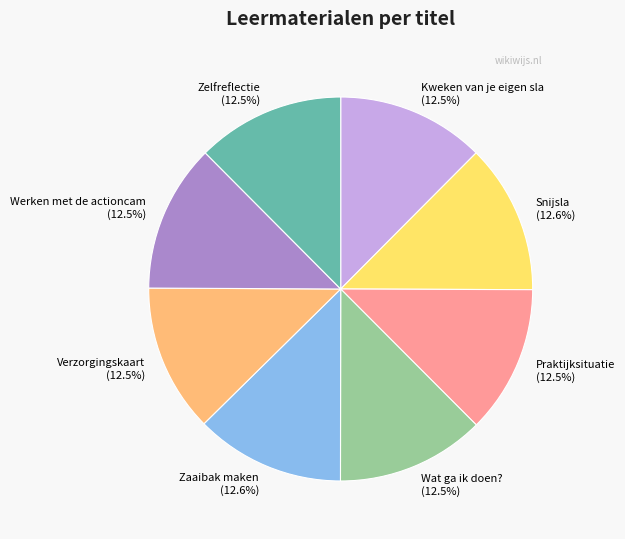

What is the ratio of the value at Wat ga ik doen? to the value at Snijsla?

1.0